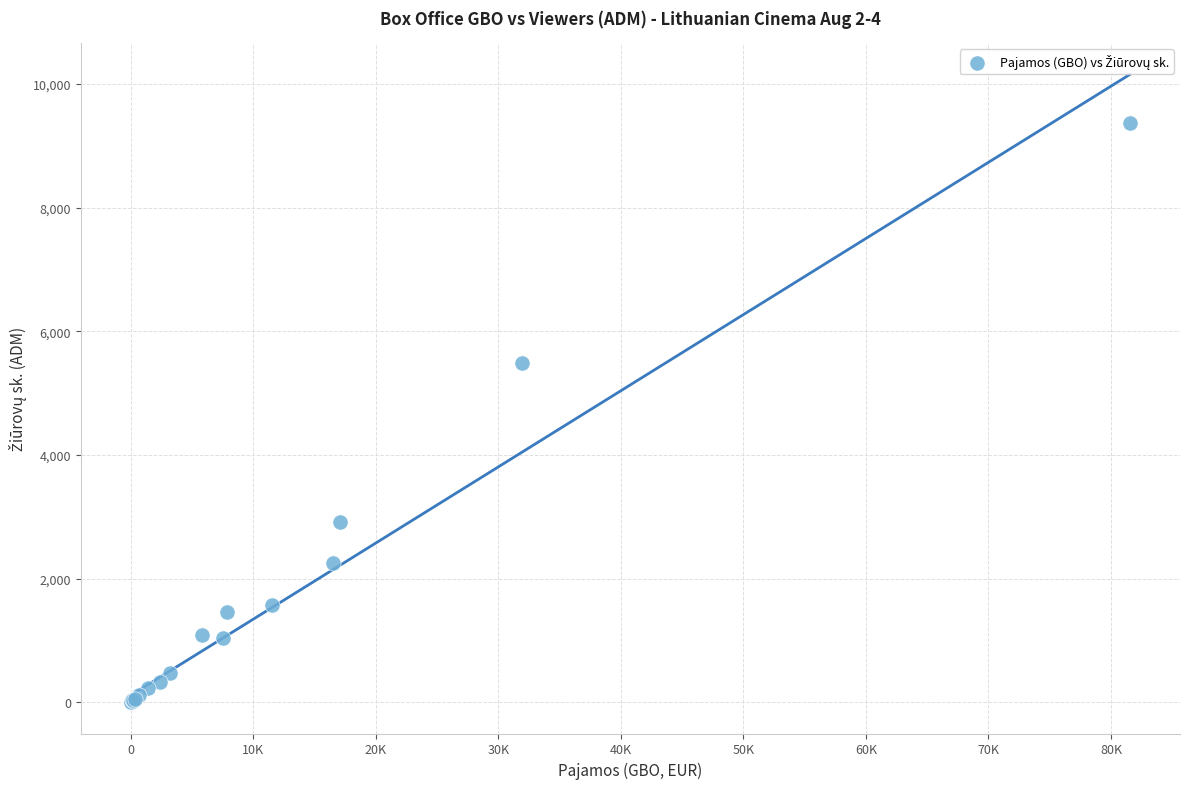

What Y value in the scatter plot is closest to 4683?

5492